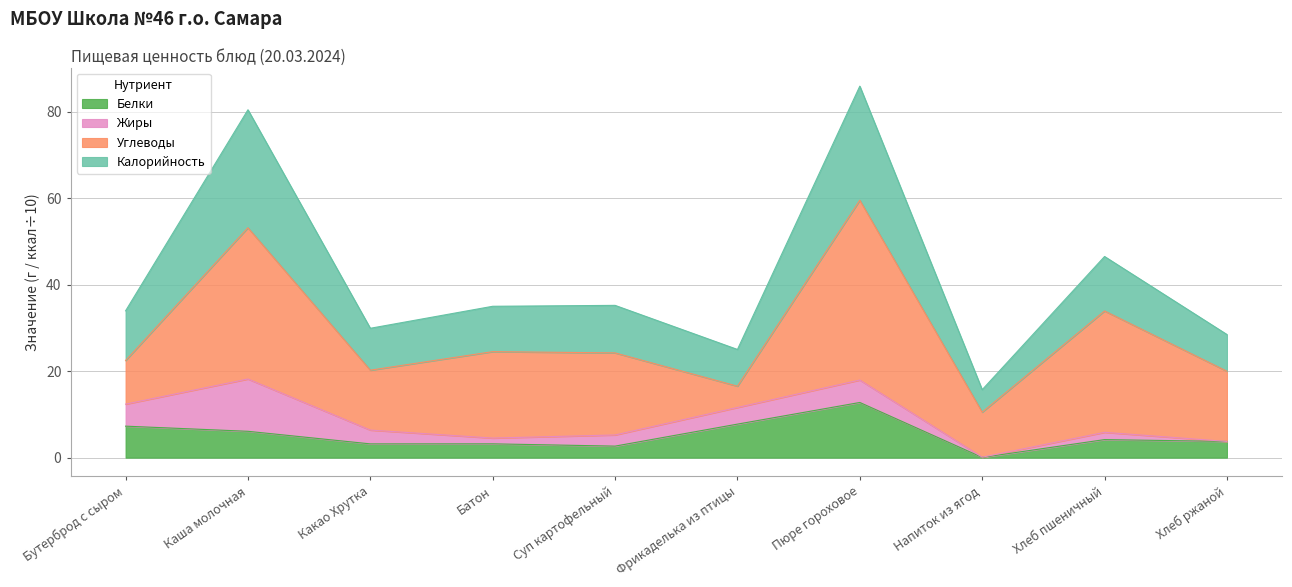

How many lines are shown in the chart?

4